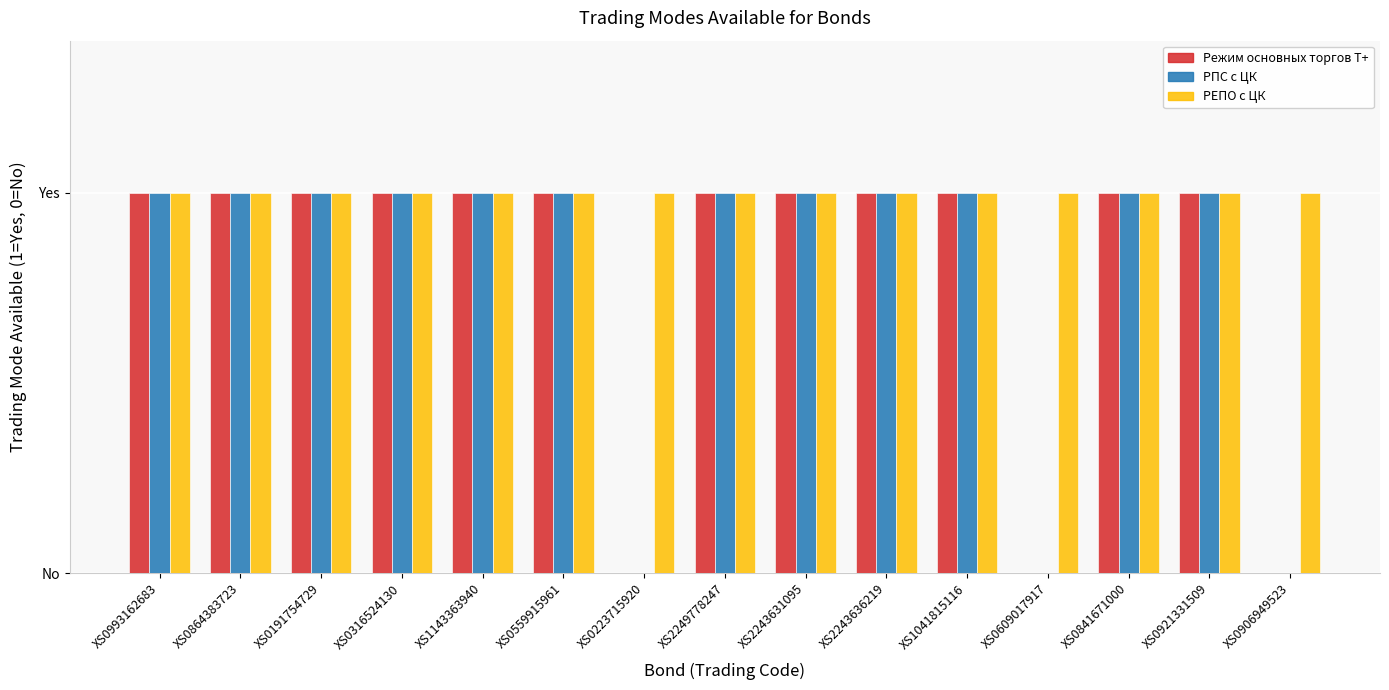

What is the sum of the РПС с ЦК values at XS2249778247 and XS0993162683?

2